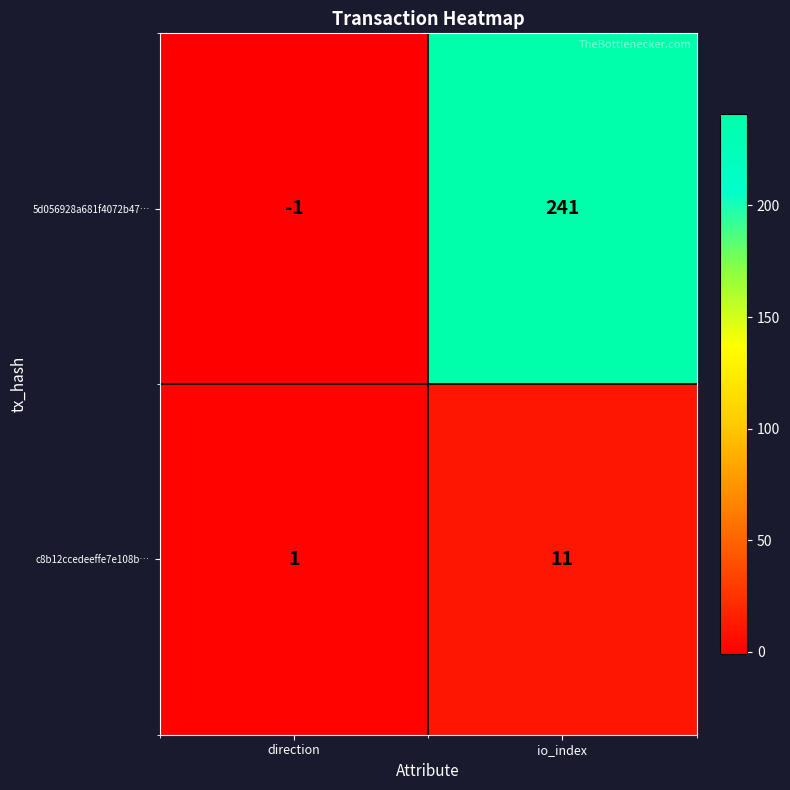

Rank the series by their average value, from highest to lowest.

5d056928a681f4072b47…, c8b12ccedeeffe7e108b…